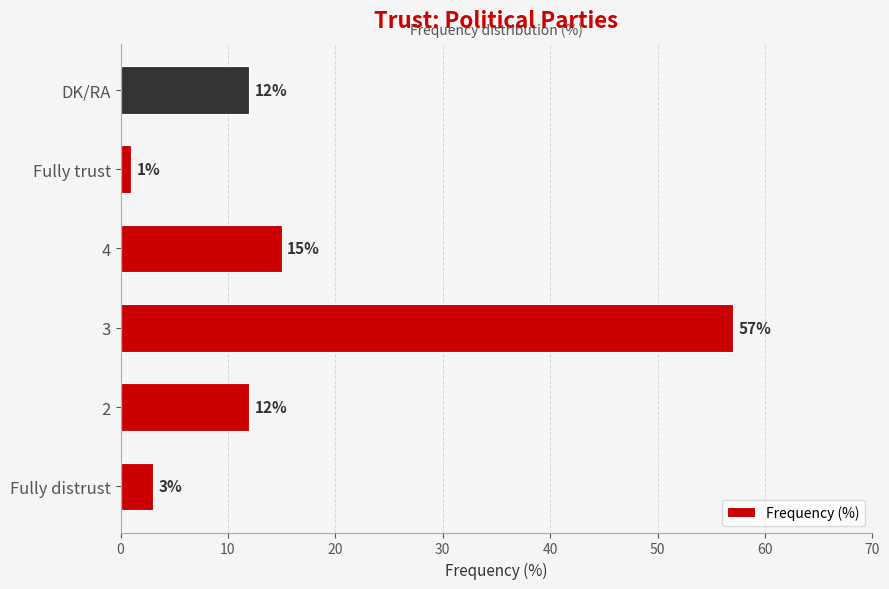

Where is the data nearest to the value 29?

4